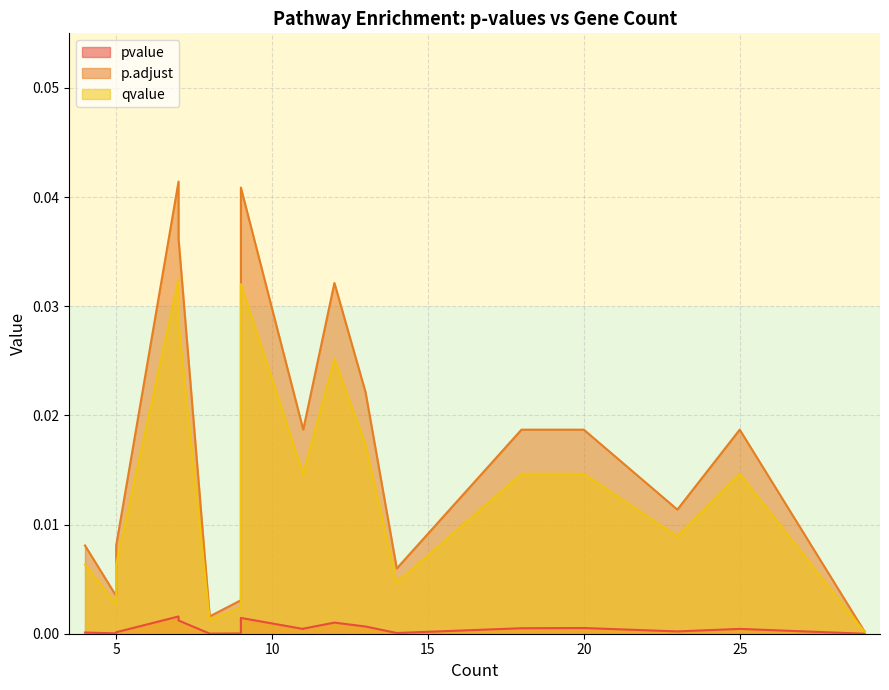

How many data points does each series have?

20